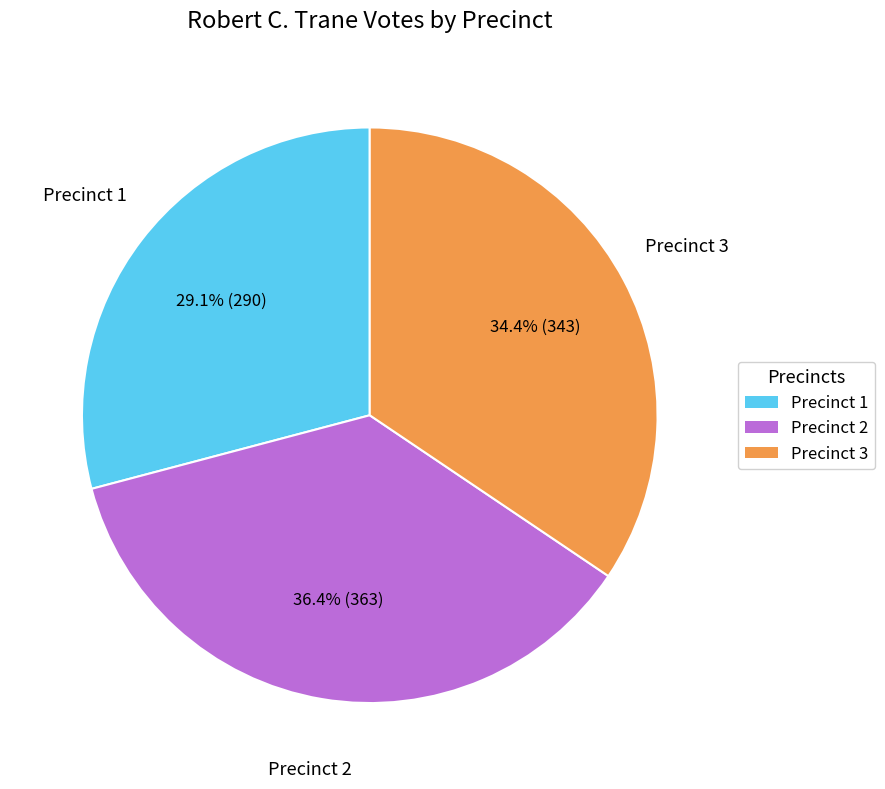

To the nearest percent, what is the difference between the Precinct 1 and Precinct 3 slice percentages?

5%